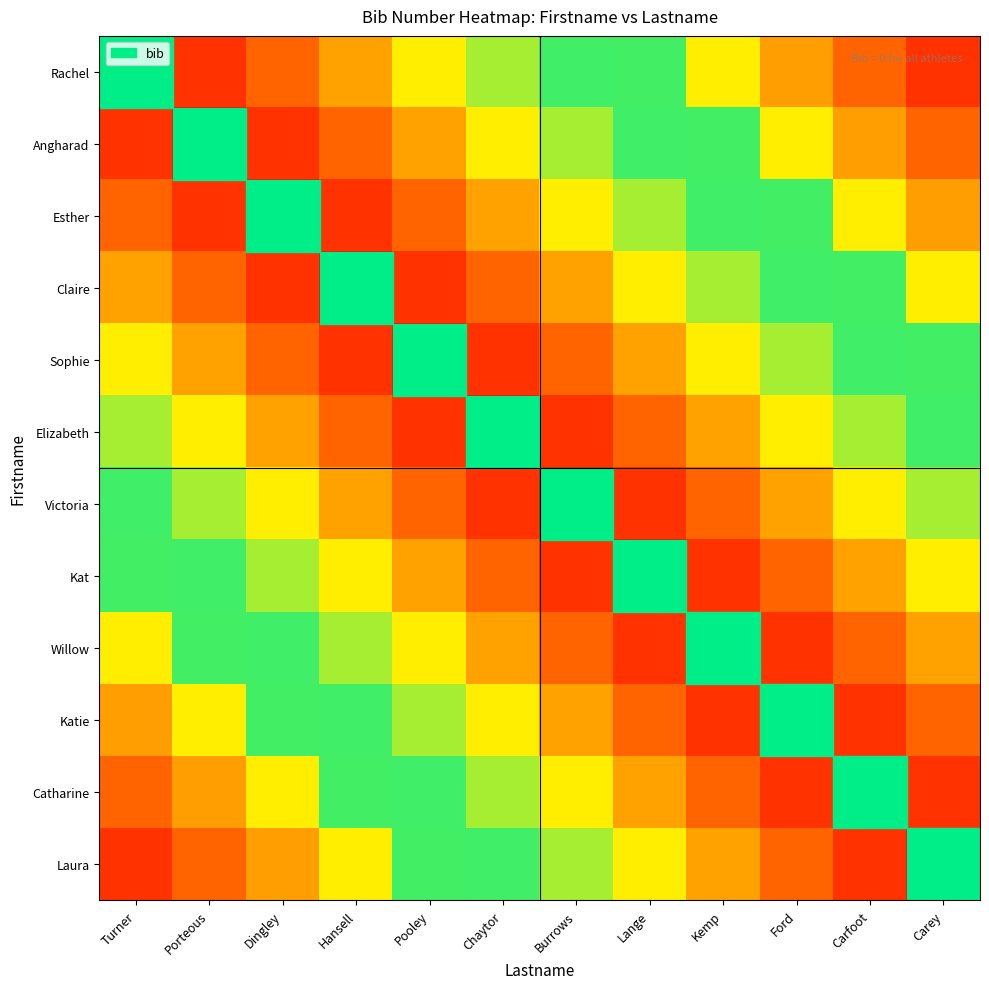

What is the greatest value displayed?

0.9